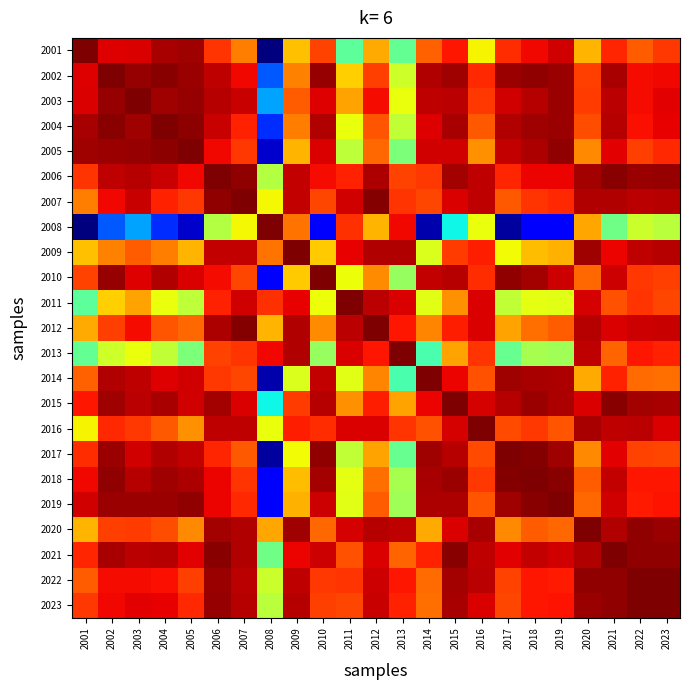

Which label corresponds to the smallest value in the chart?

2008